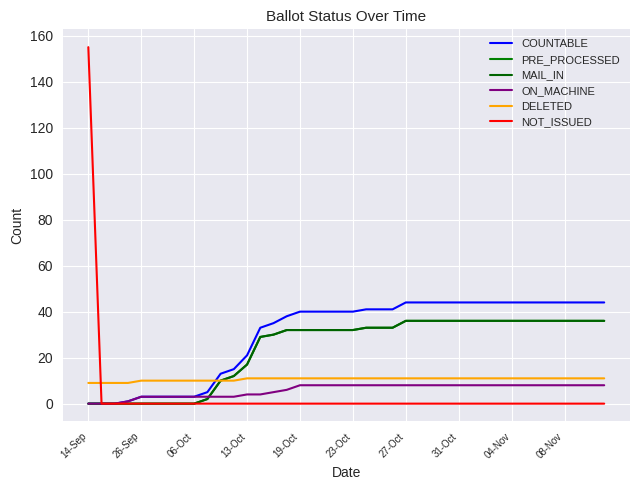

Does the chart have visible grid lines?

Yes